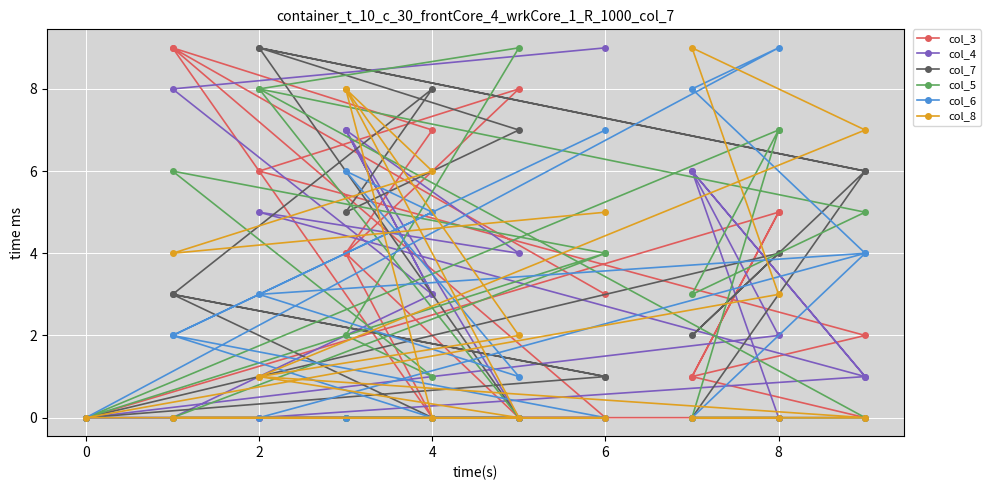

At which label does col_6 first exceed 2?

2